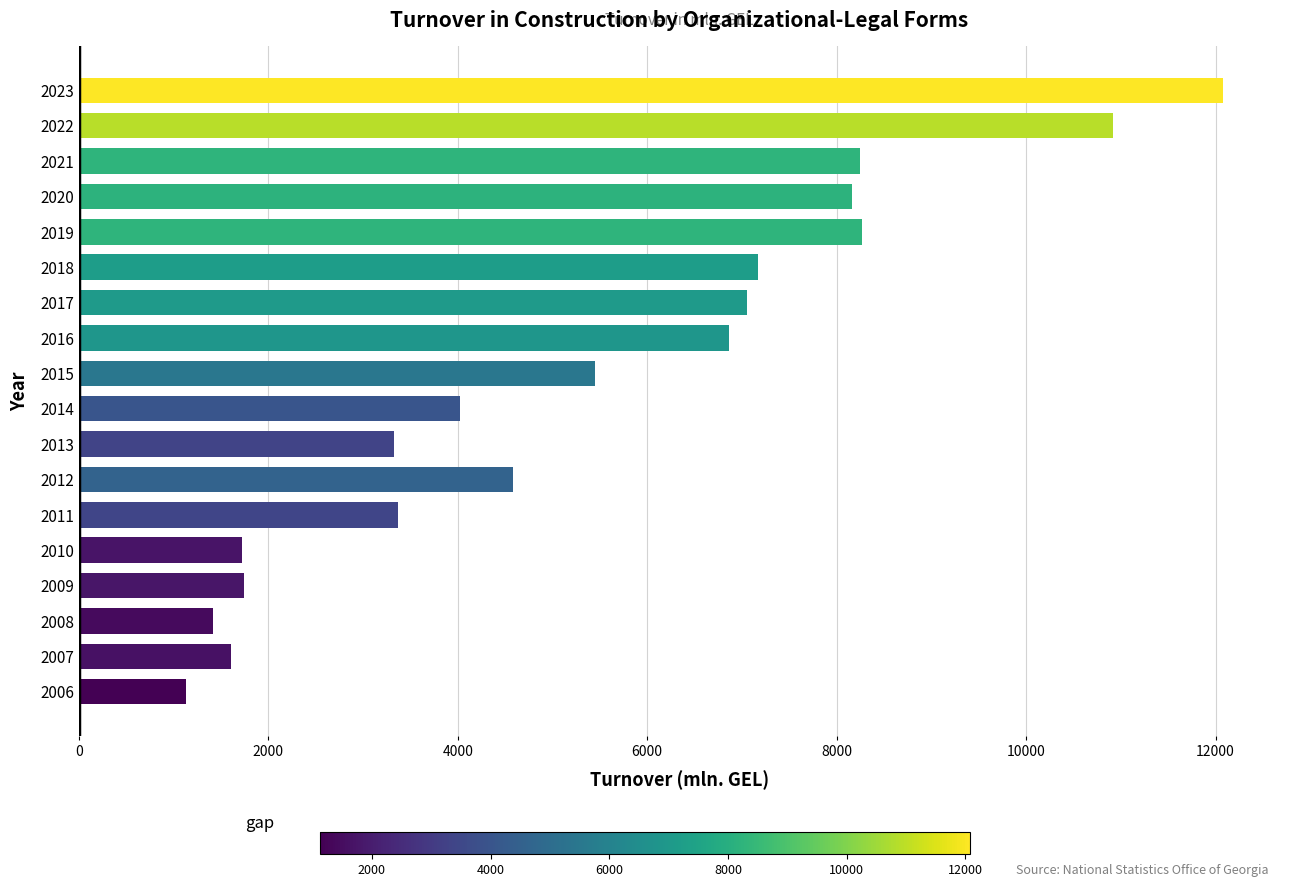

What is the change in value from 2013 to 2021?

+4923.1